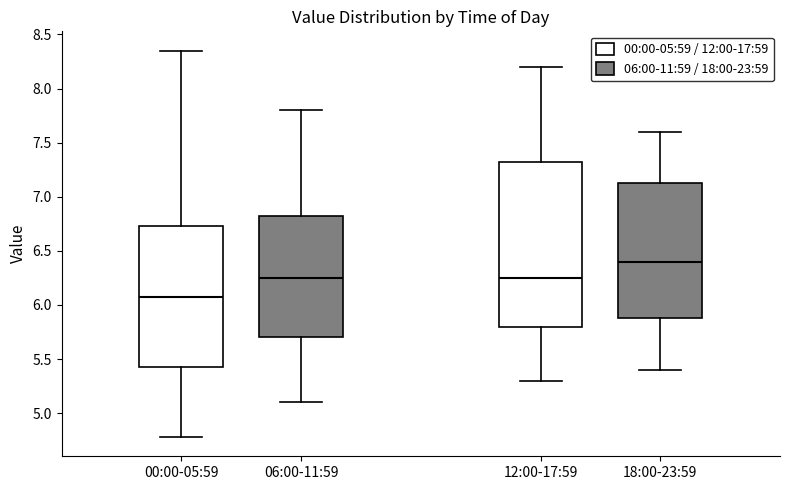

Which box's median line is the highest?

18:00-23:59